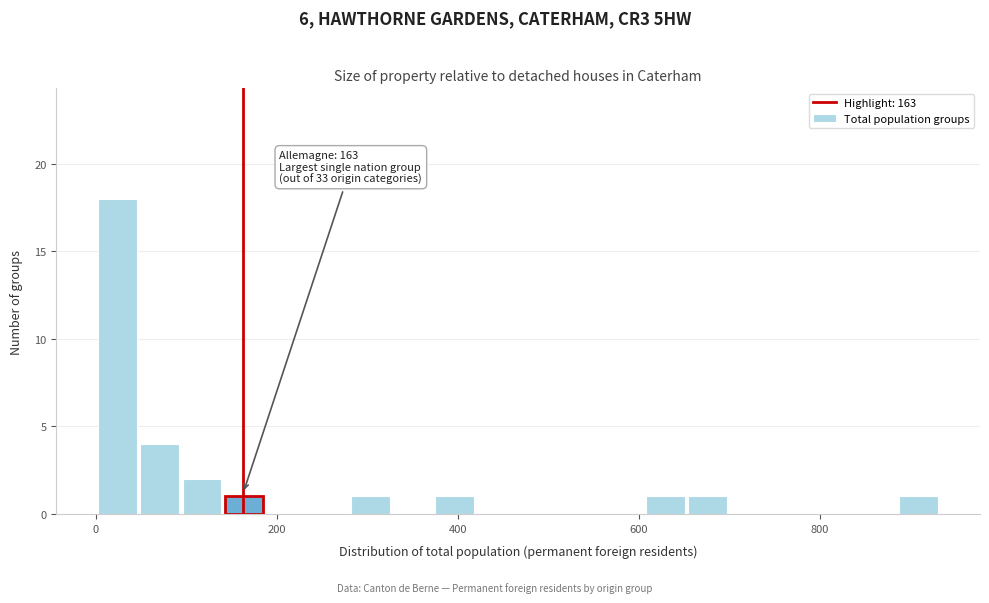

Around what value on the x-axis is the tallest bar? Give the approximate position of its centre, as read against the axis.

20